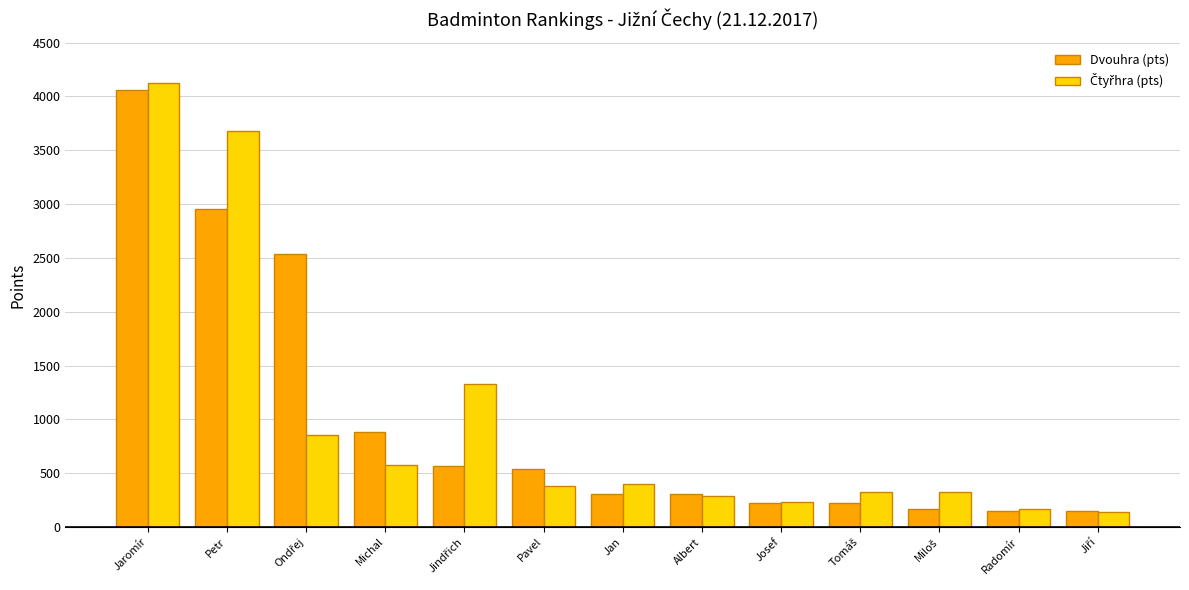

True or false: Dvouhra (pts) has a value of 2952 at Petr.

True